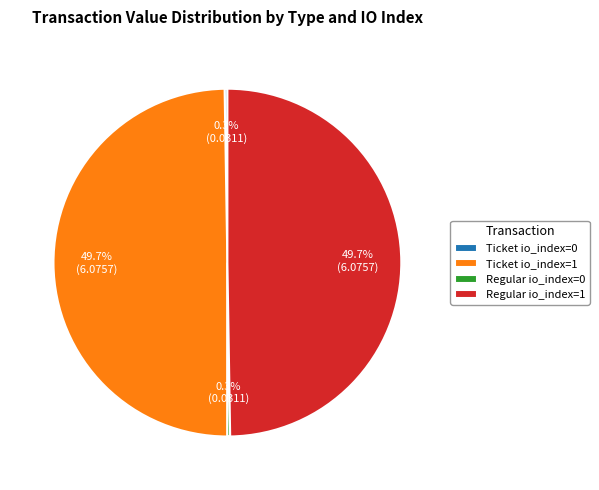

To the nearest percent, what percentage of the pie is Regular io_index=1?

50%